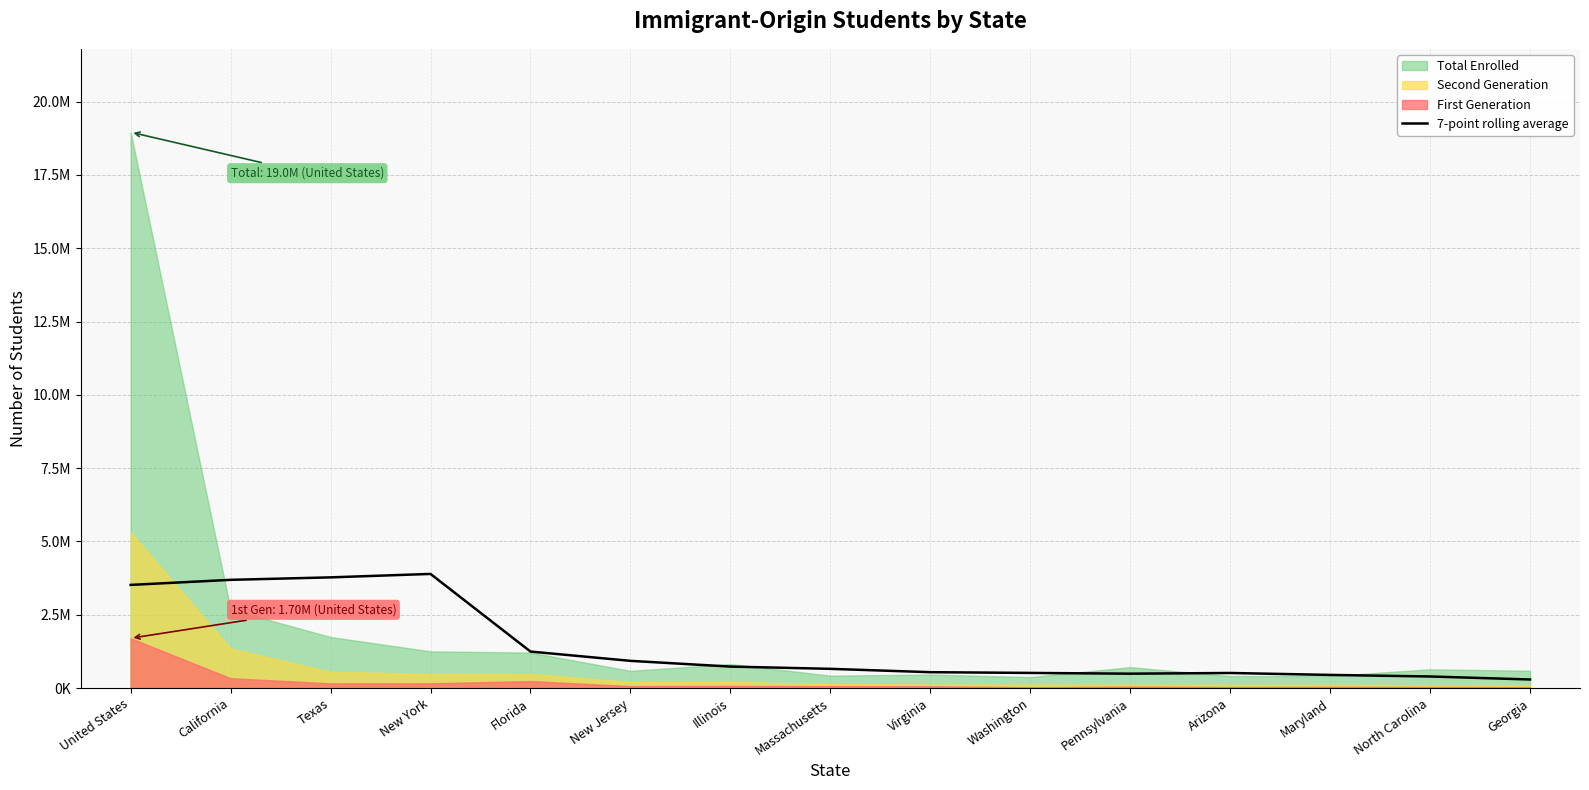

Where is the first local maximum?

New York